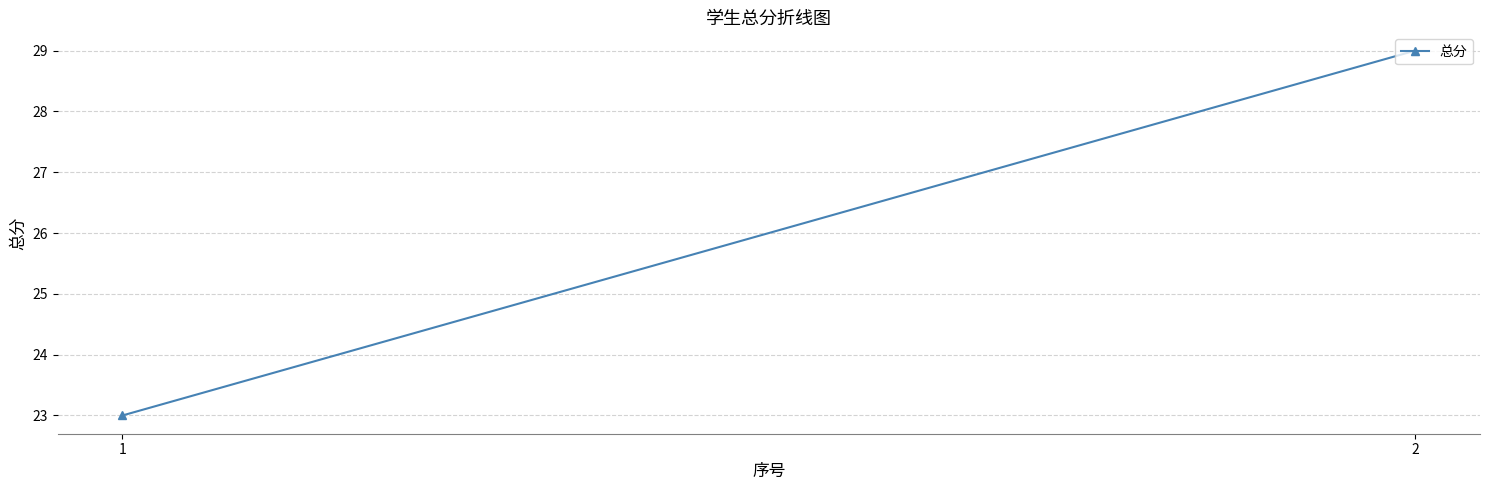

What is the difference between the values at 1 and 2?

6